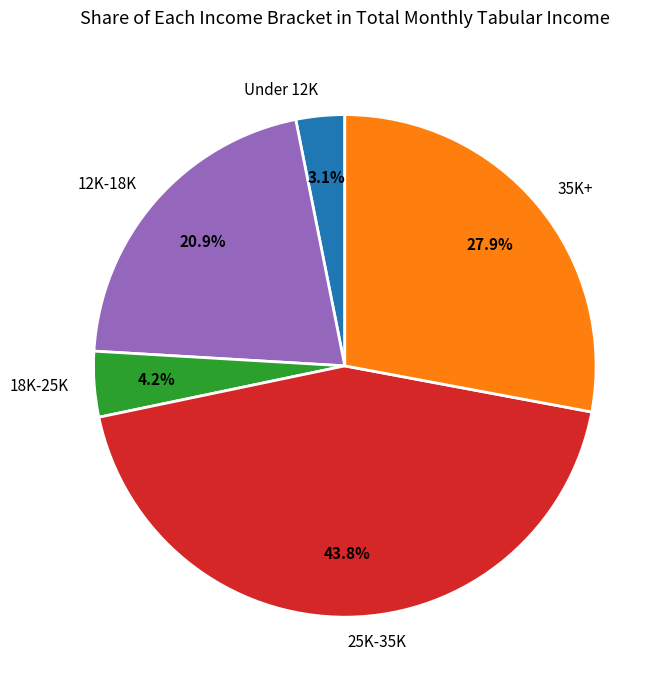

Does any single category account for the majority?

No